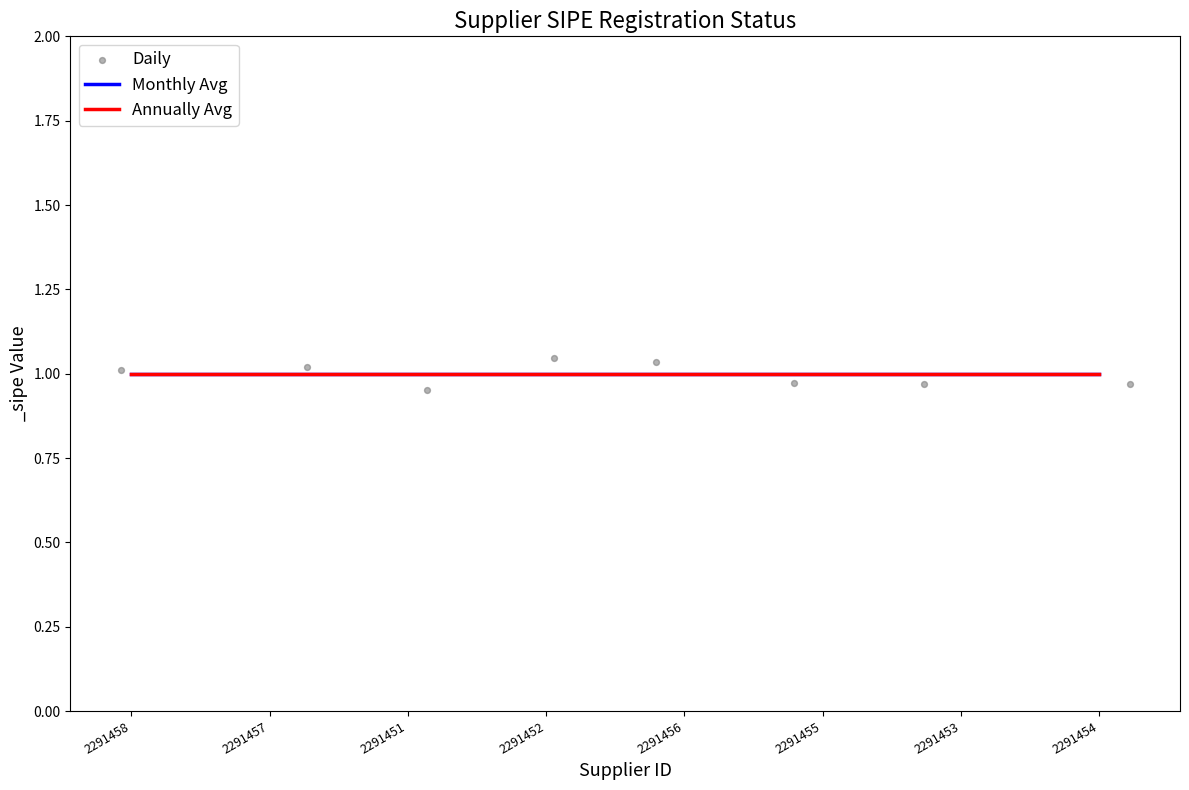

What are all the series names shown in the legend?

Monthly Avg, Annually Avg, Daily